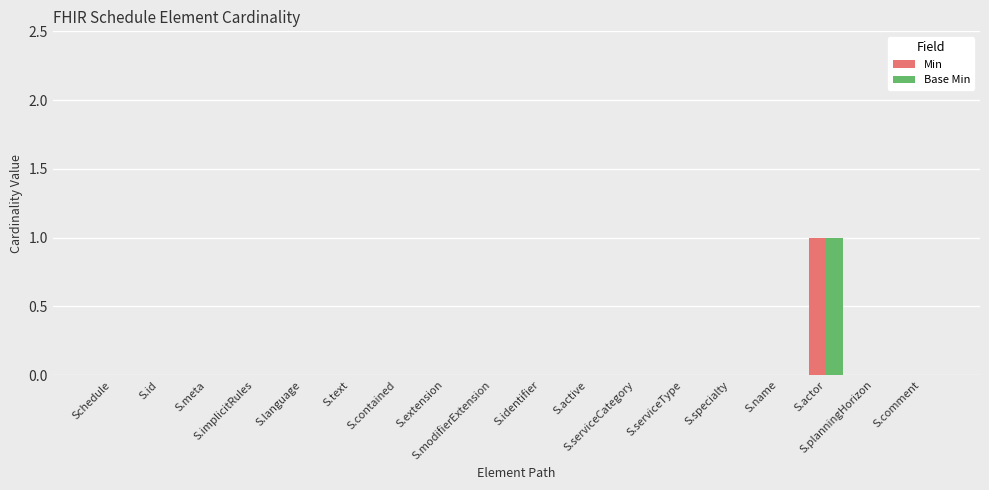

How many groups of bars are there?

18